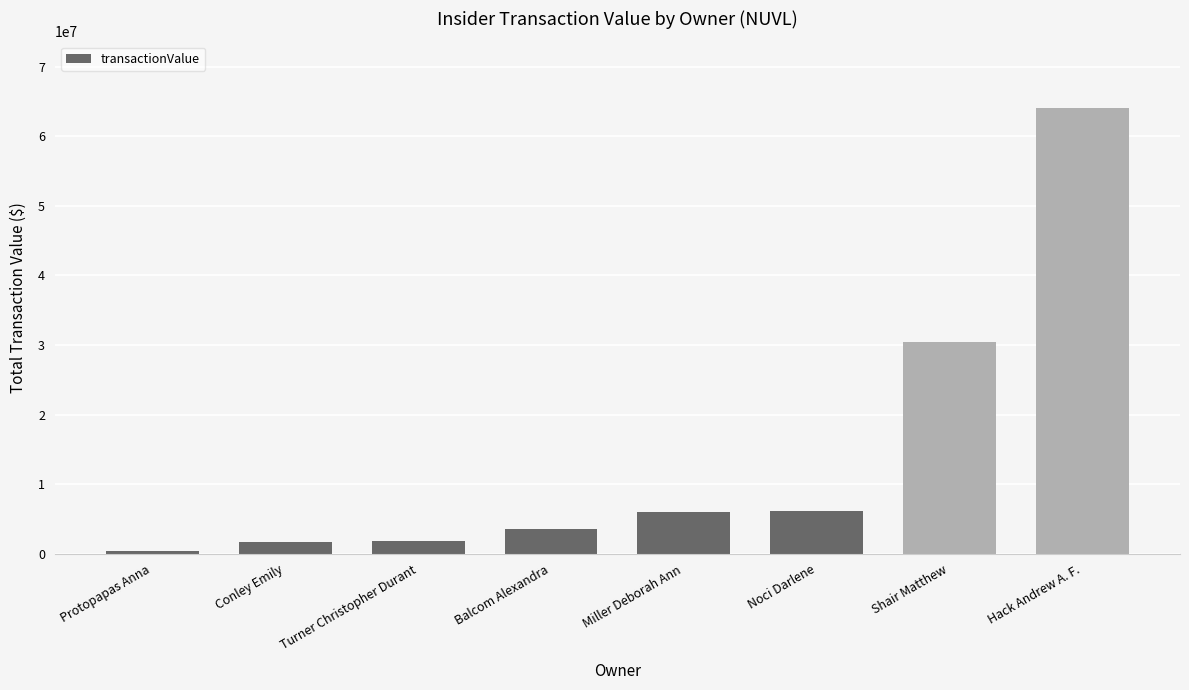

The value at Hack Andrew A. F. is 111859156. True or false?

False